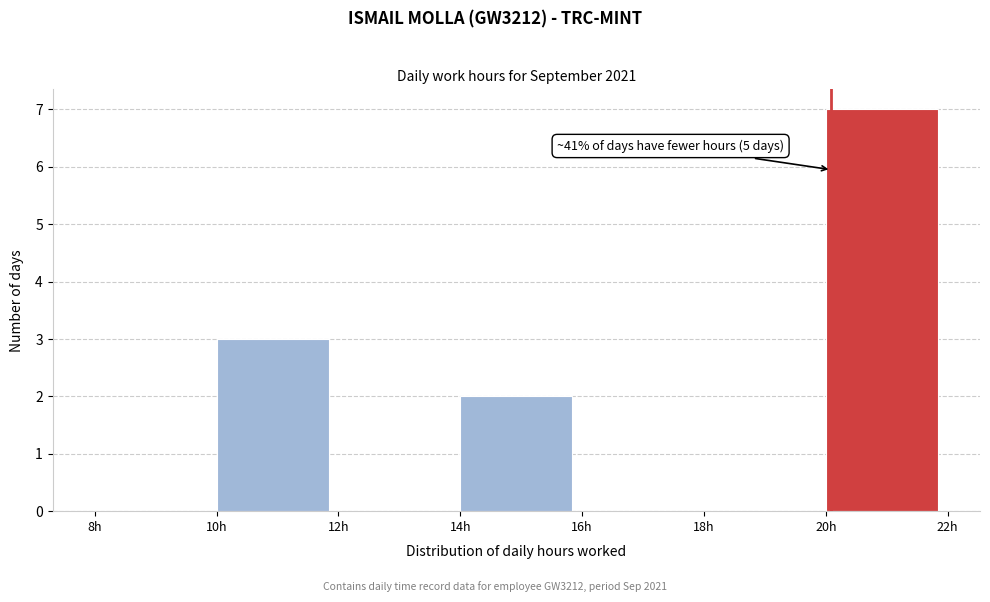

Which range on the x-axis has the tallest bar?

20 to 22